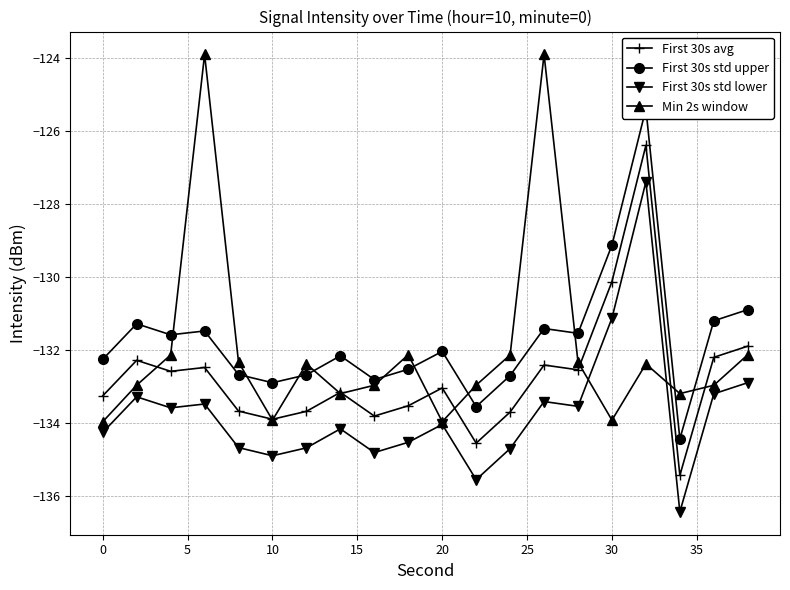

Does the chart have visible grid lines?

Yes